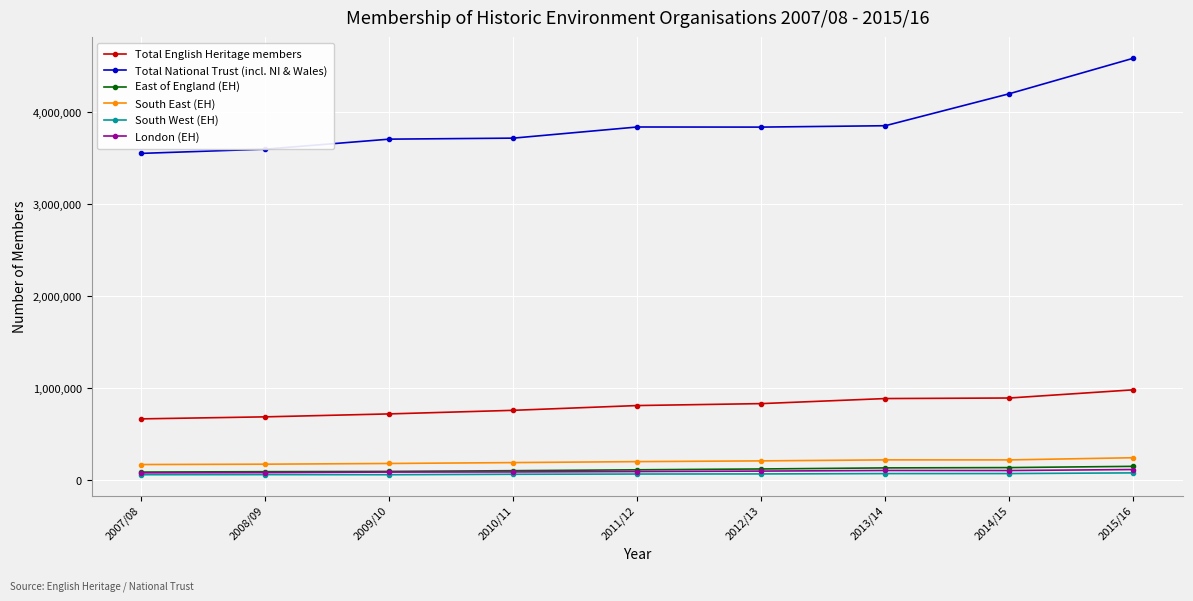

Which series has the largest range (max minus min)?

Total National Trust (incl. NI & Wales)